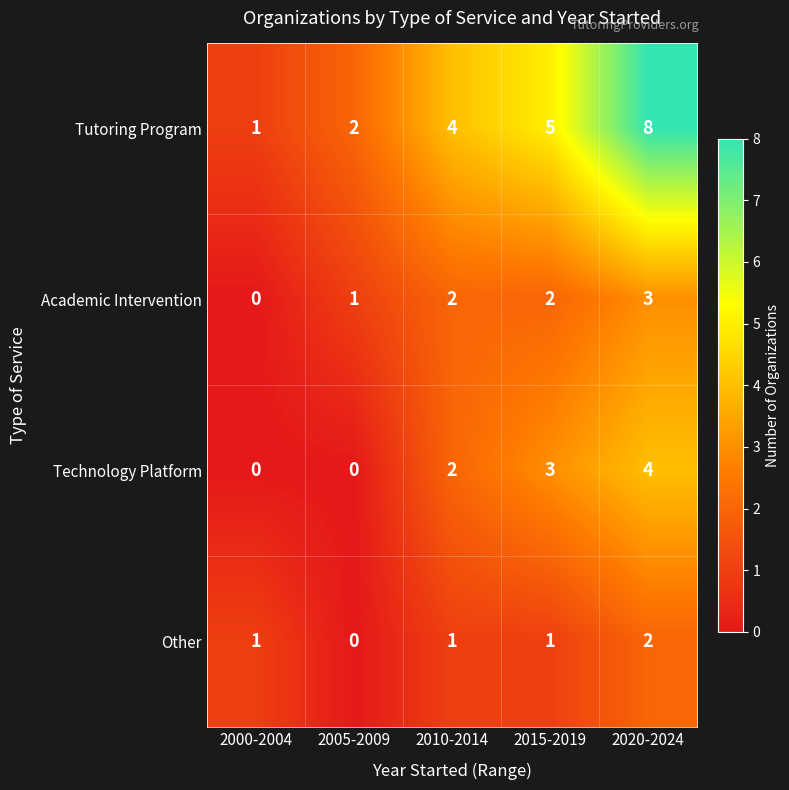

What is the difference between the maximum and second lowest values in the Tutoring Program series?

6